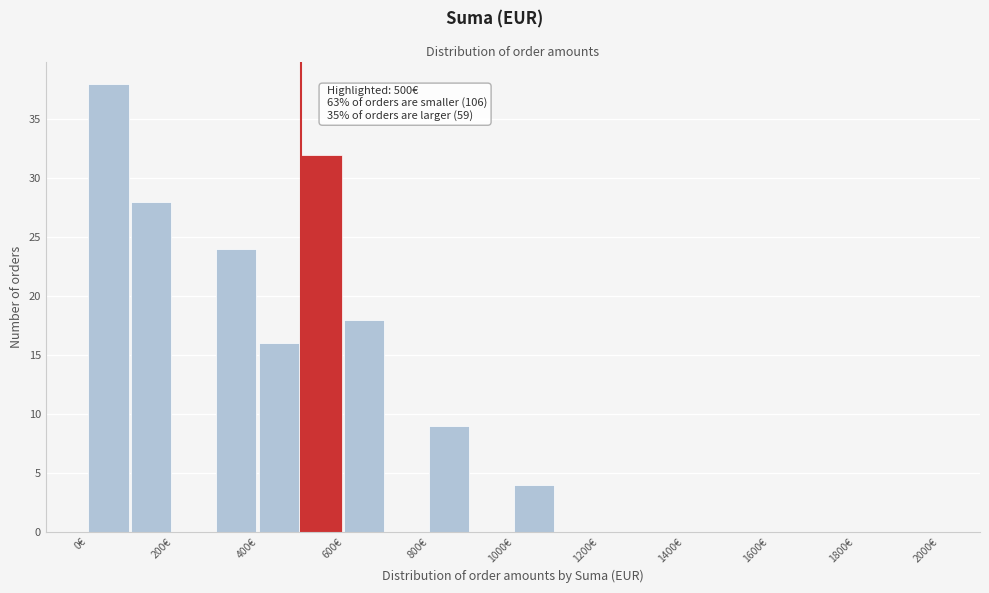

Over which range of the x-axis is the bar tallest?

0 to 100